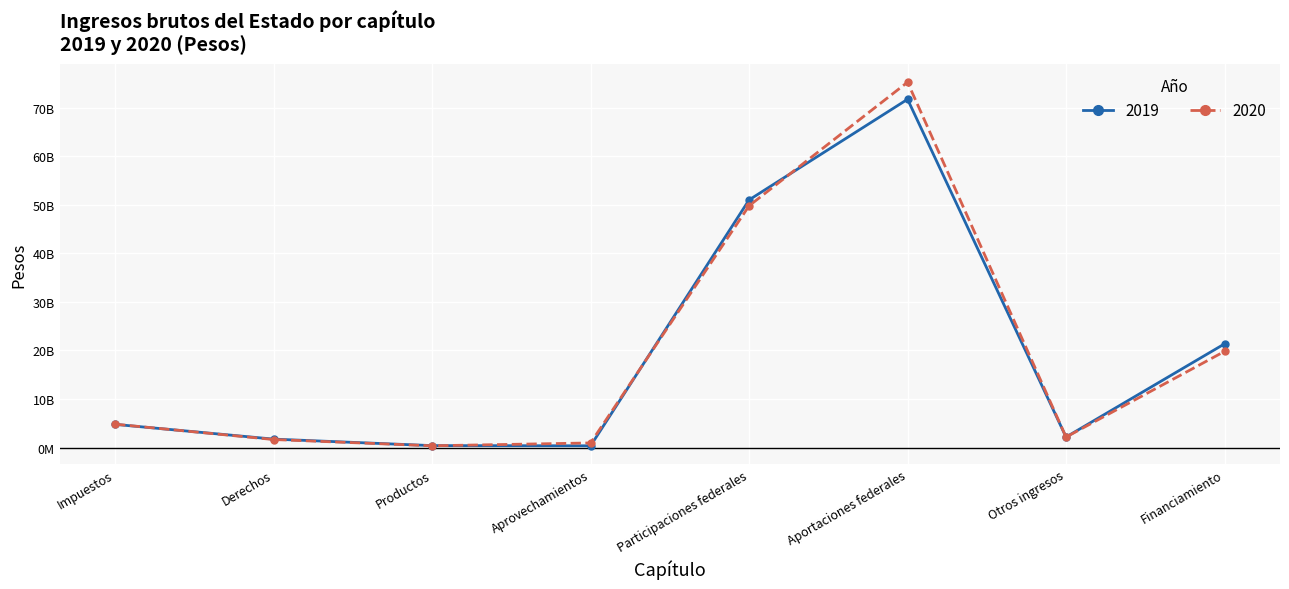

What is the difference between the maximum and minimum values in the 2020 series?

74906448803